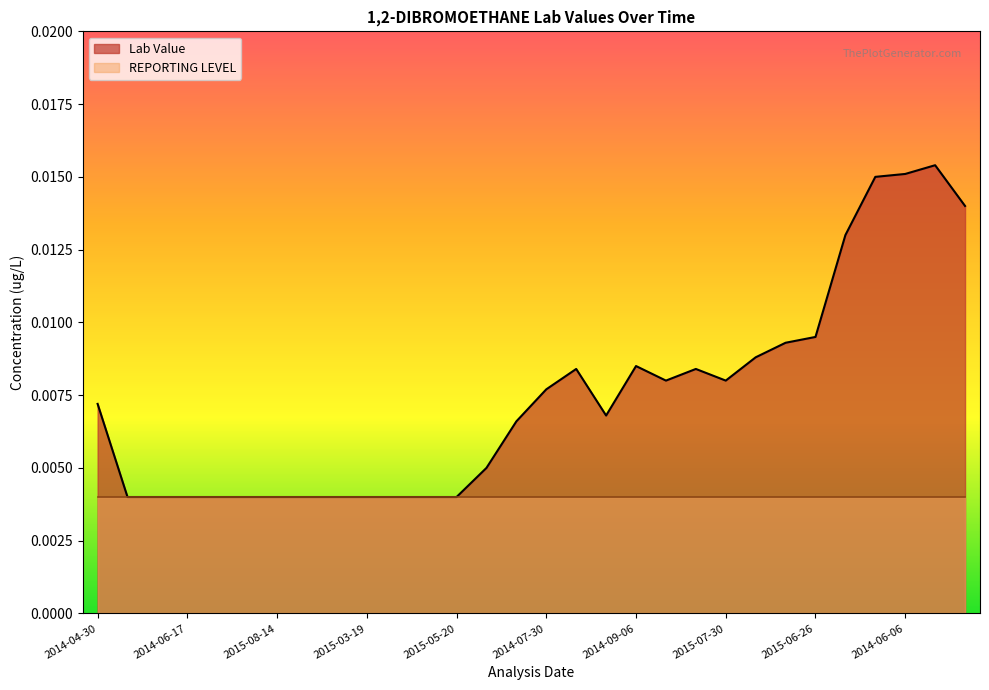

Does the chart display data point markers on the line(s)?

No